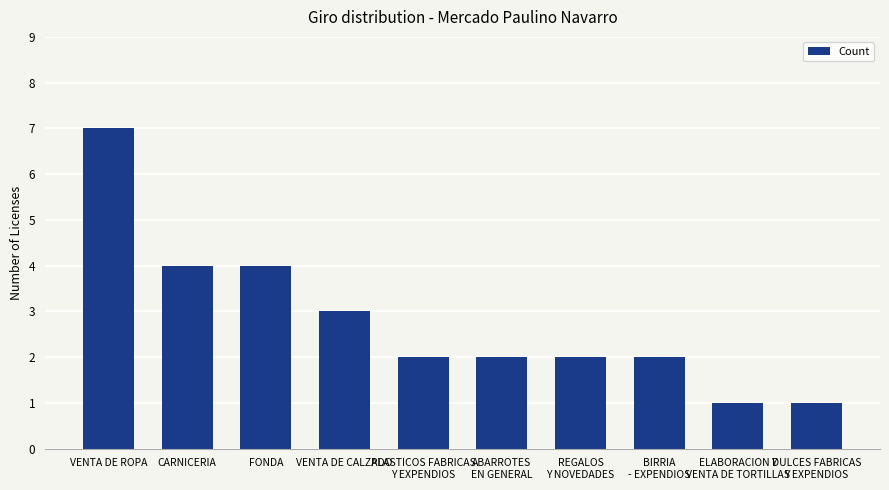

The chart shows a value of 3 at CARNICERIA. True or false?

False